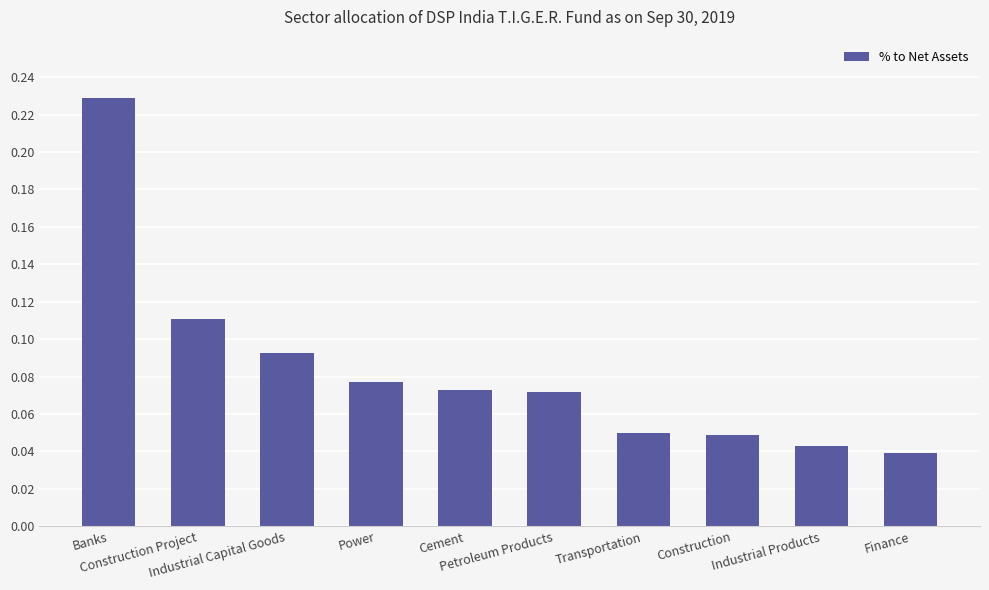

Count the values in the range 0 to 1.

10